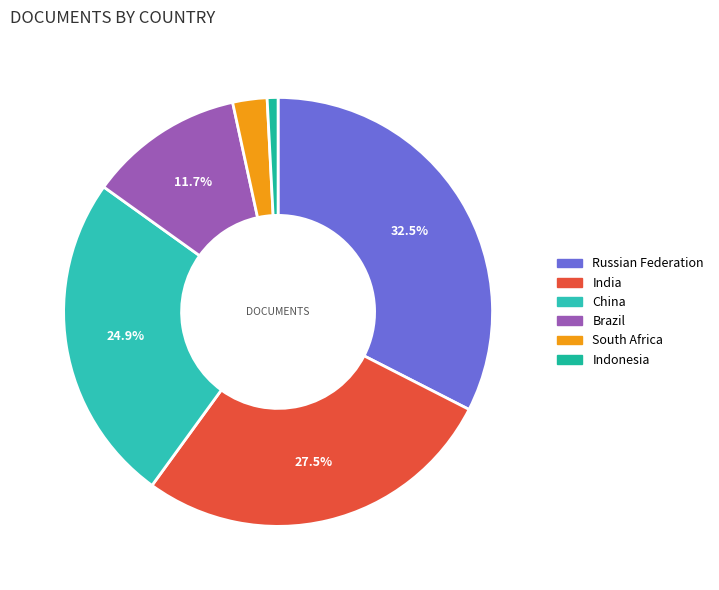

What percentage is the Indonesia slice, to the nearest percent?

1%